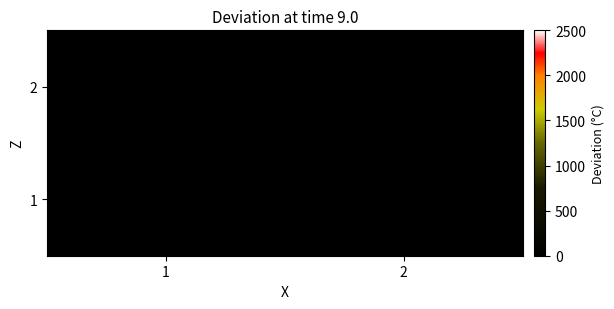

What is the total value across all series at 2?

14.3